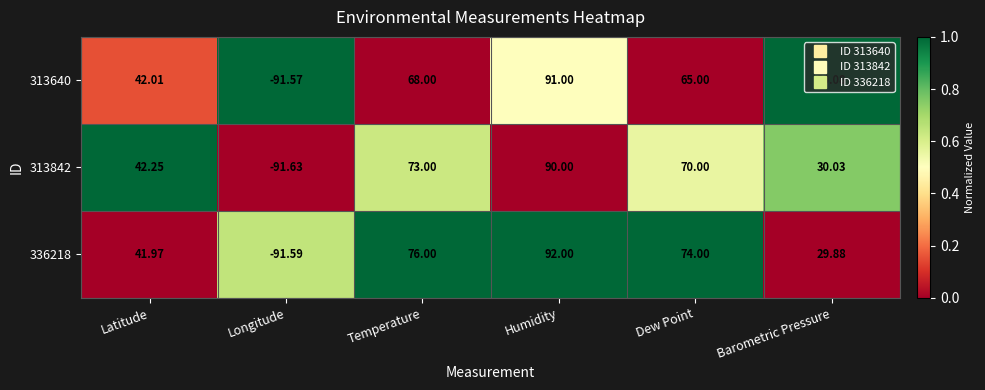

Count the number of data series in this chart.

3